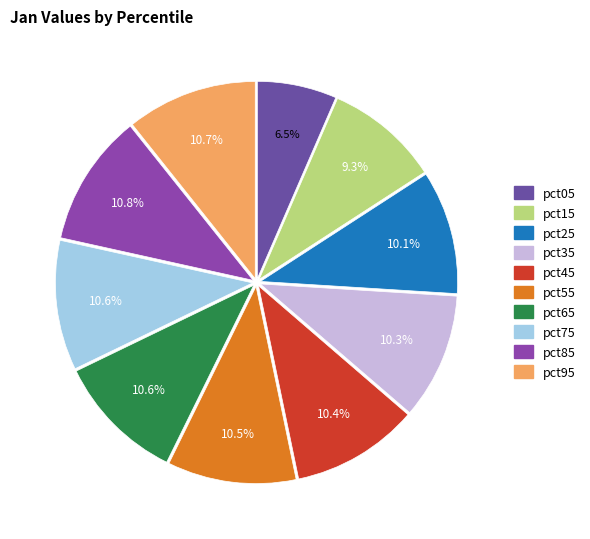

How many slices are in this pie chart?

10